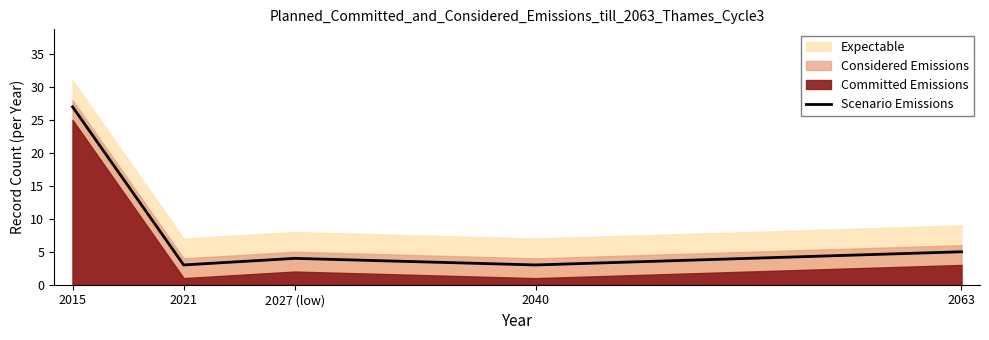

What is the label of the 2nd point from the right?

2040